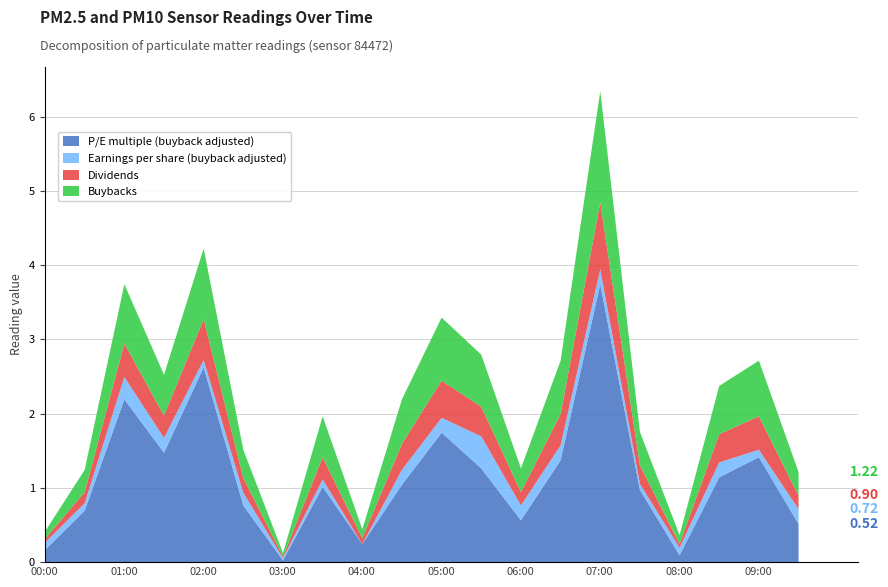

What is the label of the 8th point from the left?

03:30